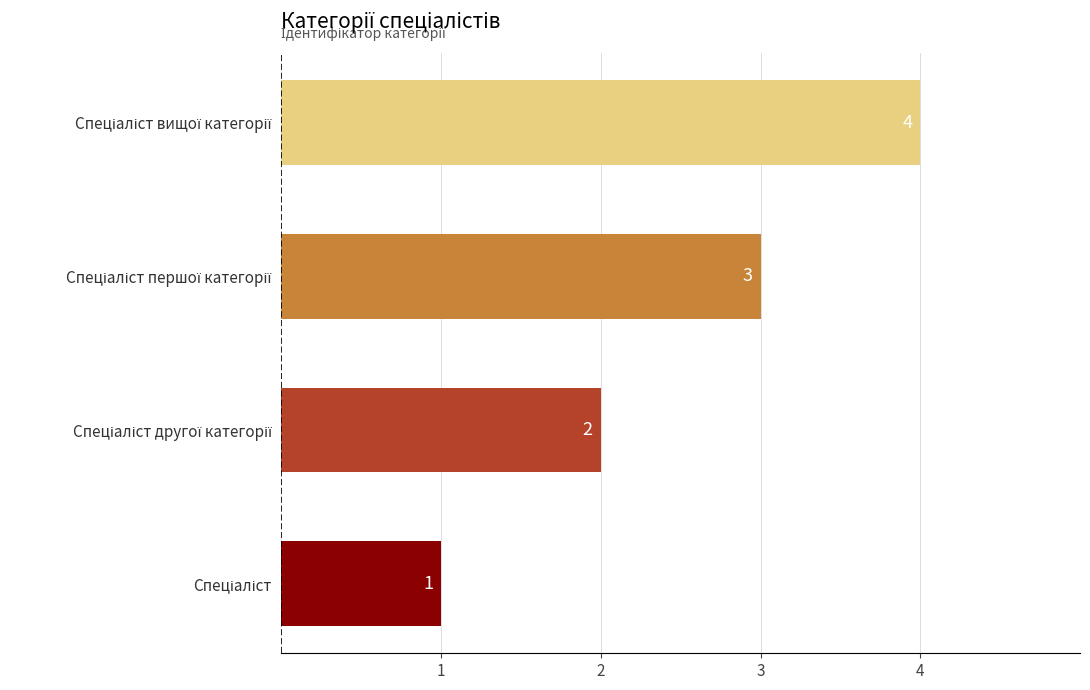

What is the maximum value shown in the chart?

4